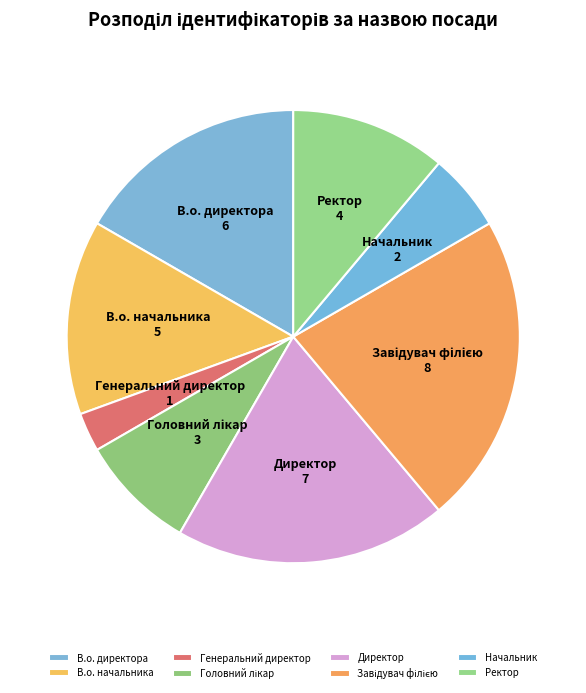

Is it true that Директор is 28% of the pie?

False